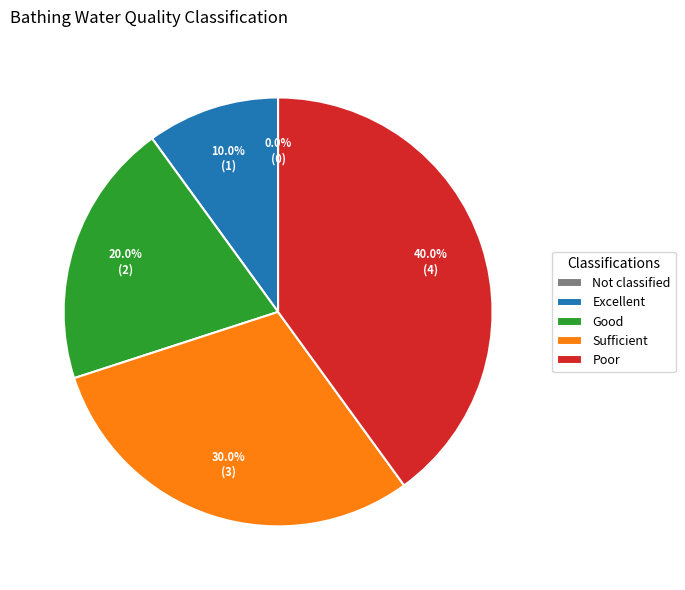

To the nearest percent, what is the average slice percentage?

20%